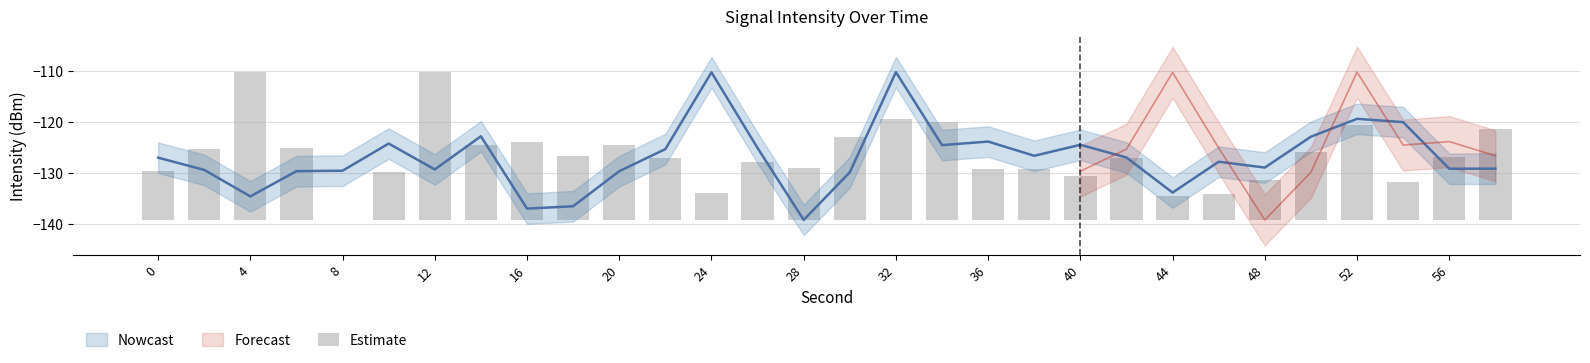

What is the value of the 3rd bar from the left?

29.0